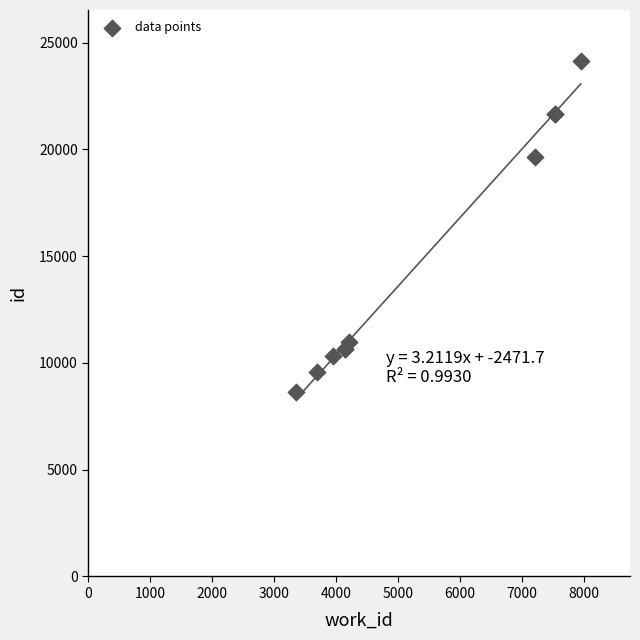

What Y value in the scatter plot is closest to 16372?

19665